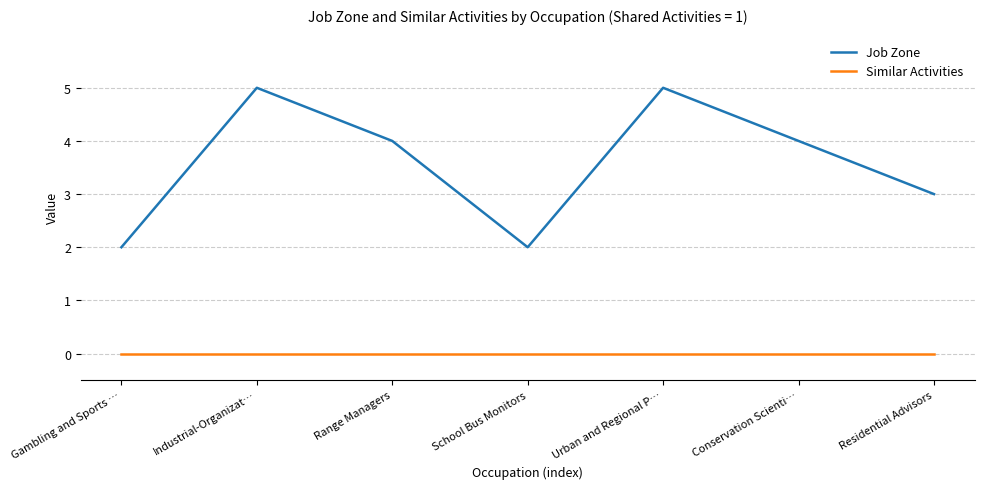

How many values in the Job Zone series are below 4?

3